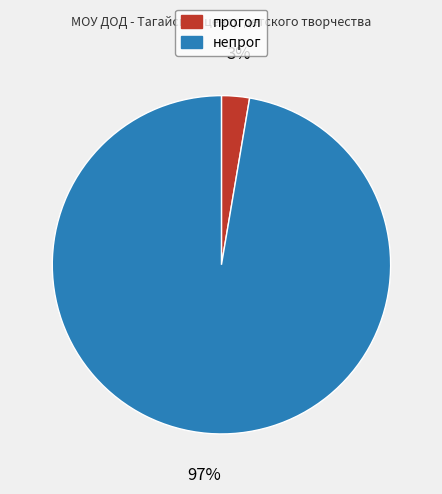

True or false: непрог accounts for 97% of the total.

True